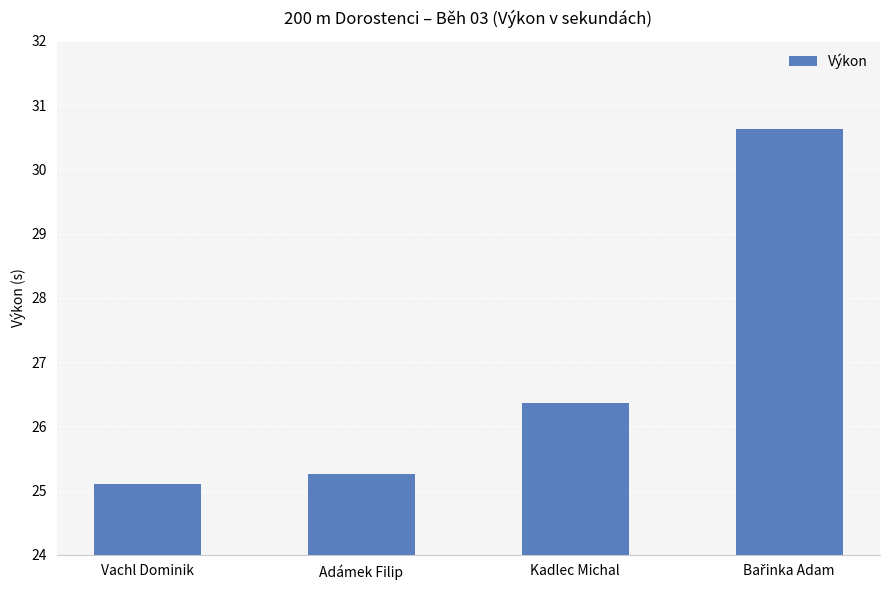

What is the value of the 4th bar from the left?

30.6